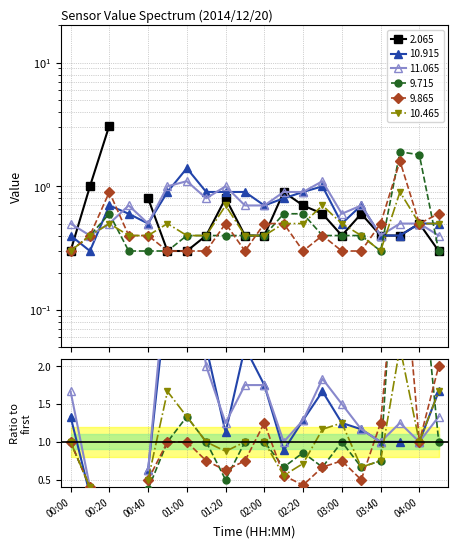

The value of 9.865 at 03:00 is 0.2. True or false?

False